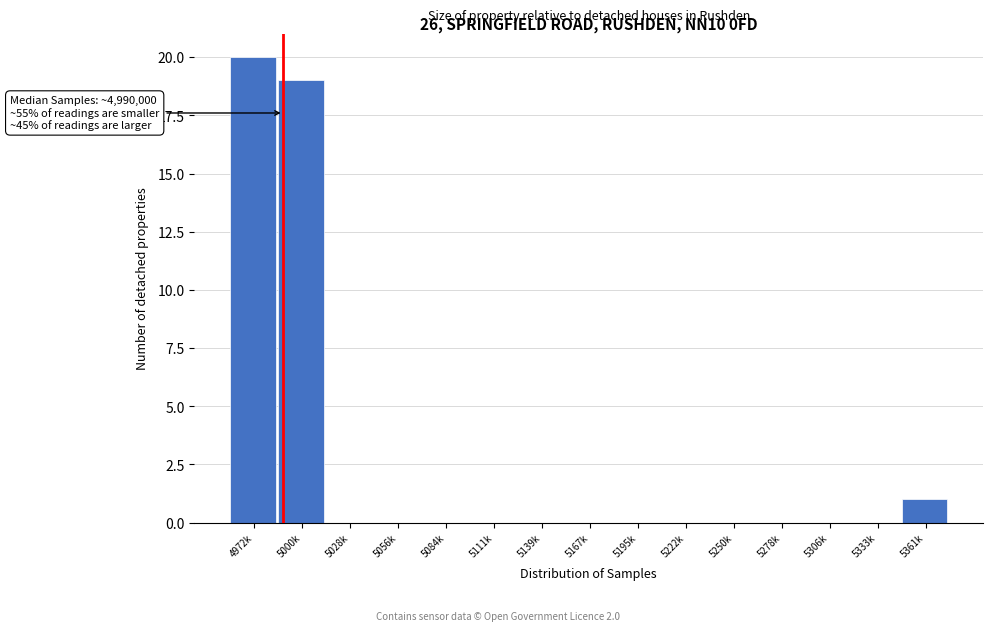

Reading right to left, transcribe all the data shown in this chart.

5361k=1	5333k=0	5306k=0	5278k=0	5250k=0	5222k=0	5195k=0	5167k=0	5139k=0	5111k=0	5084k=0	5056k=0	5028k=0	5000k=19	4972k=20